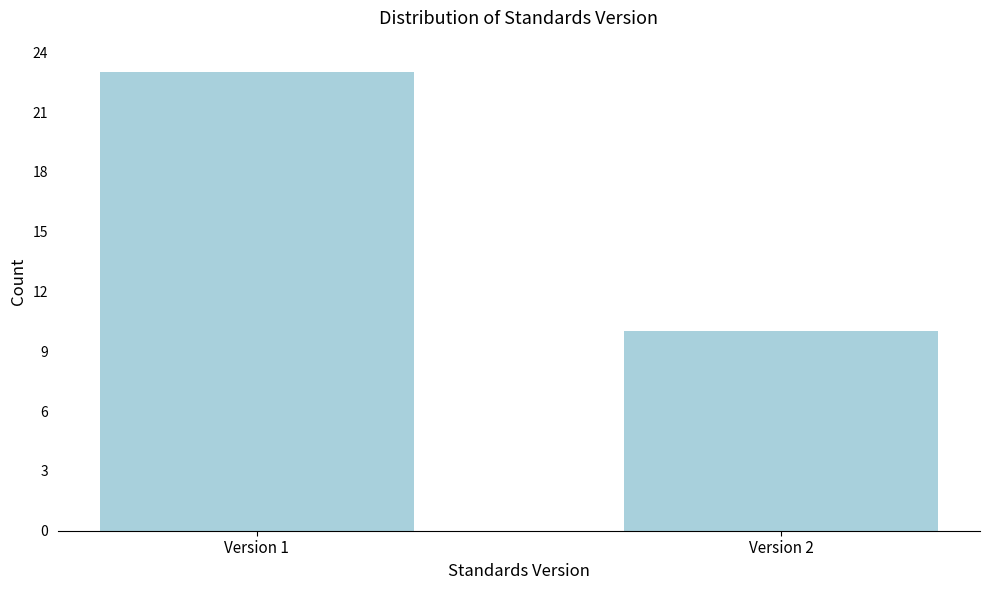

Reading left to right, what are all the values shown in this chart?

Version 1=23	Version 2=10